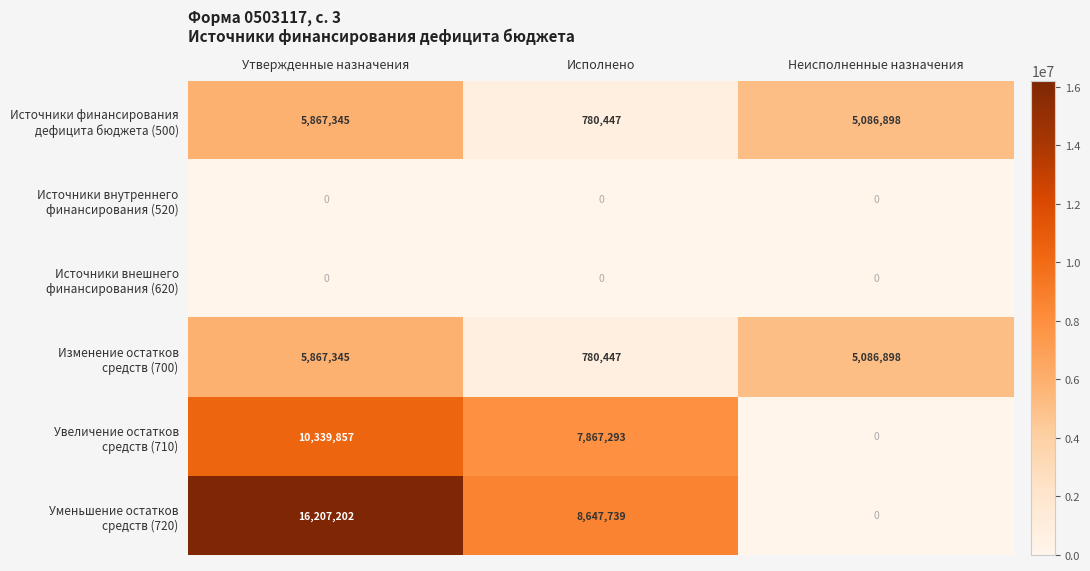

What is the maximum value shown in the chart?

16207202